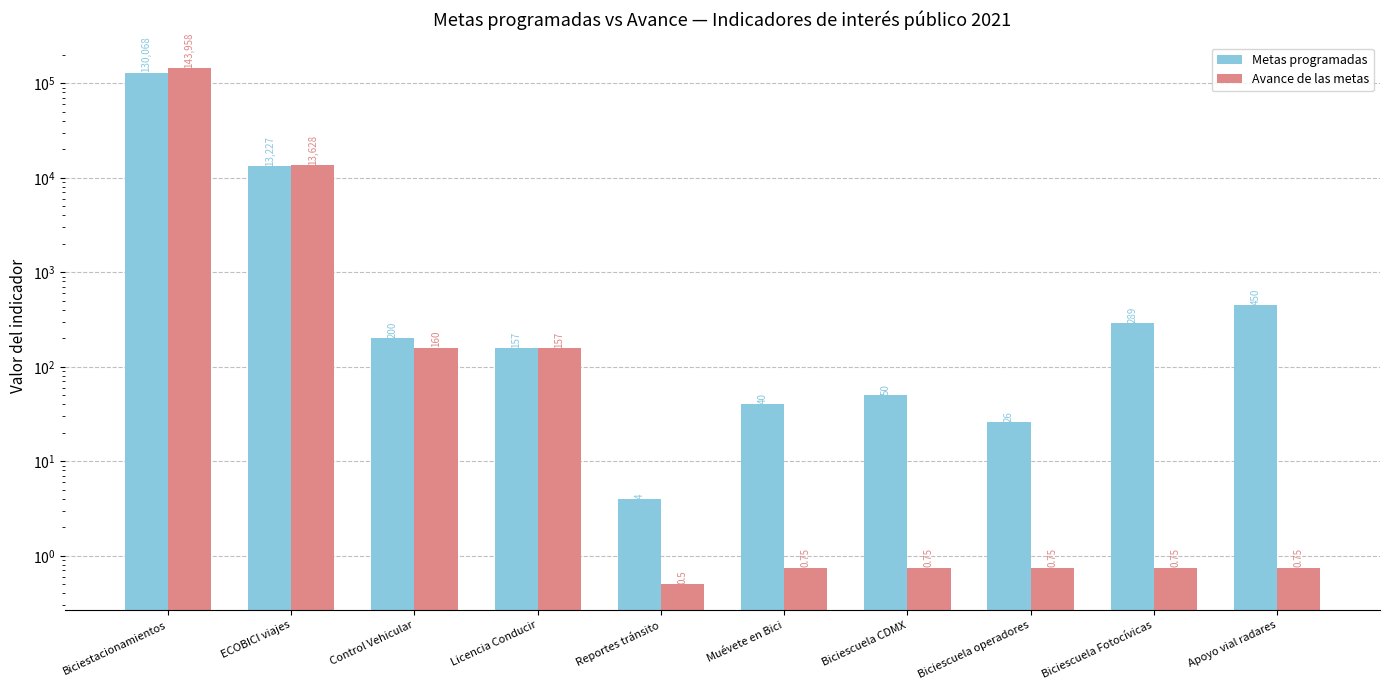

At which label does Avance de las metas reach its peak?

Biciestacionamientos